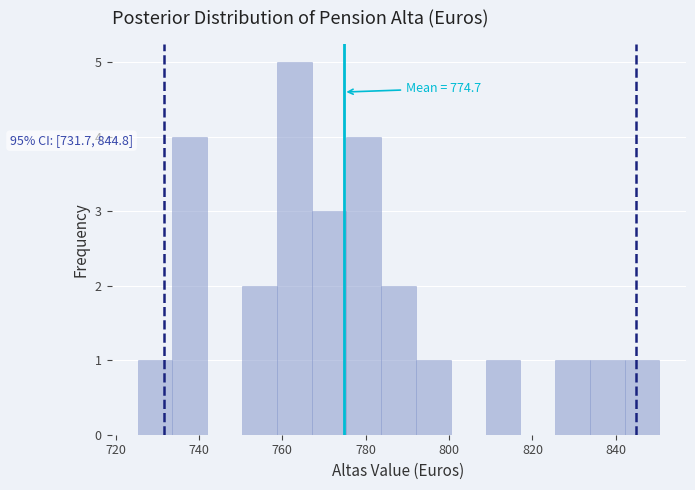

Over which range of the x-axis is the bar tallest?

758 to 768